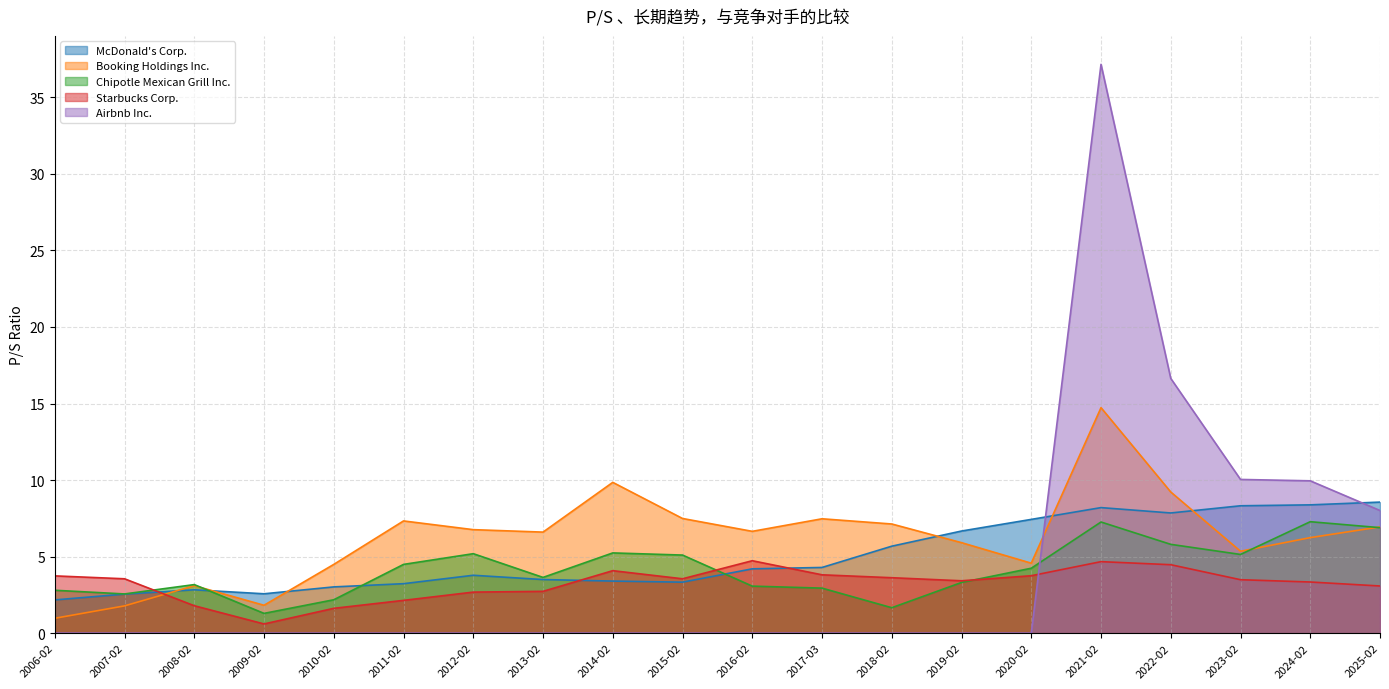

Which series has the widest spread of values?

Airbnb Inc.